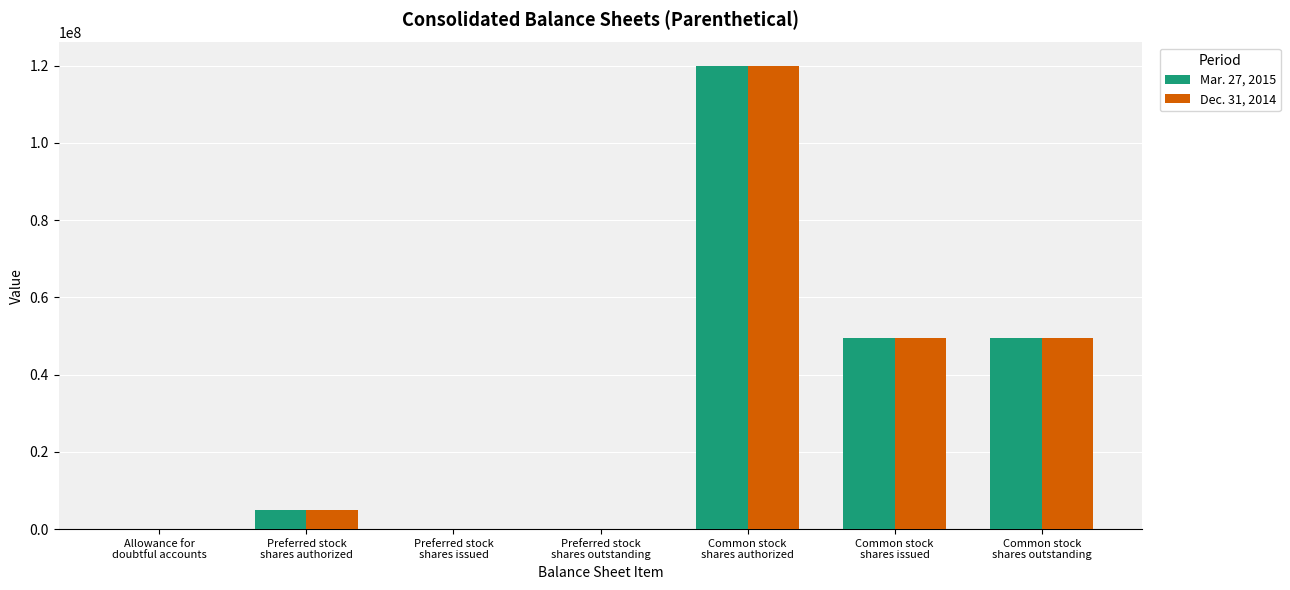

What is the maximum value shown in the chart?

120000000